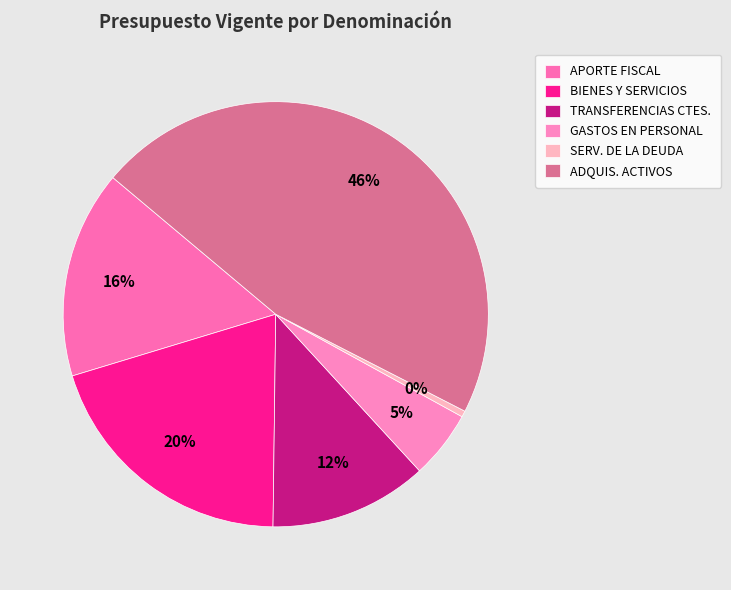

Which category has the biggest portion of the pie?

ADQUIS. ACTIVOS